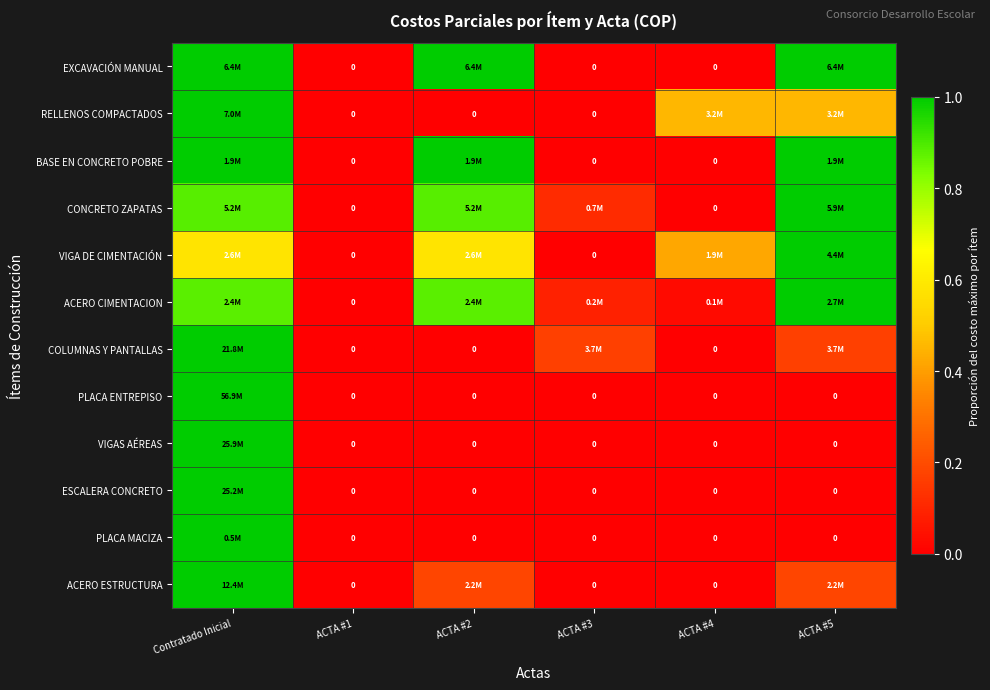

At which category is the sum across all series the highest?

Contratado Inicial